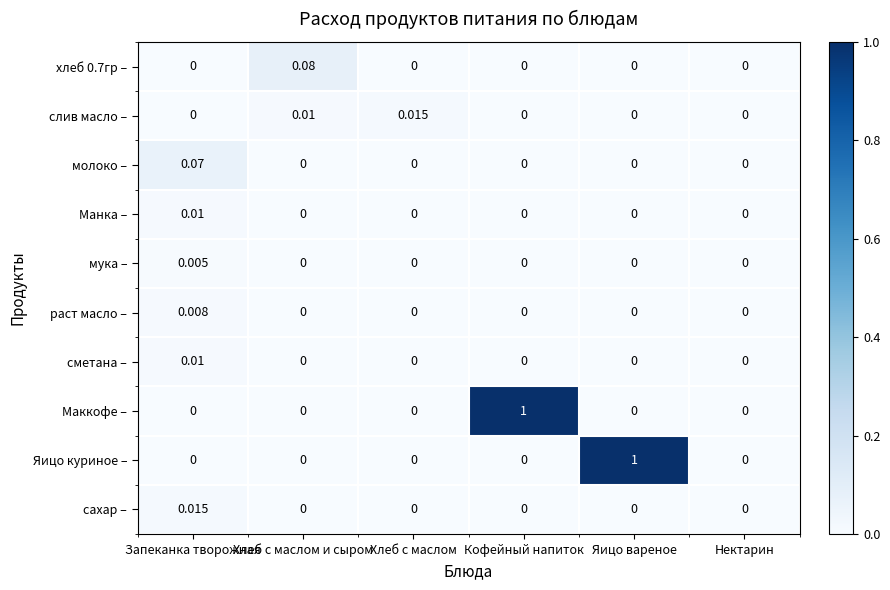

Which category has the highest value in the молоко – series?

Запеканка творожная